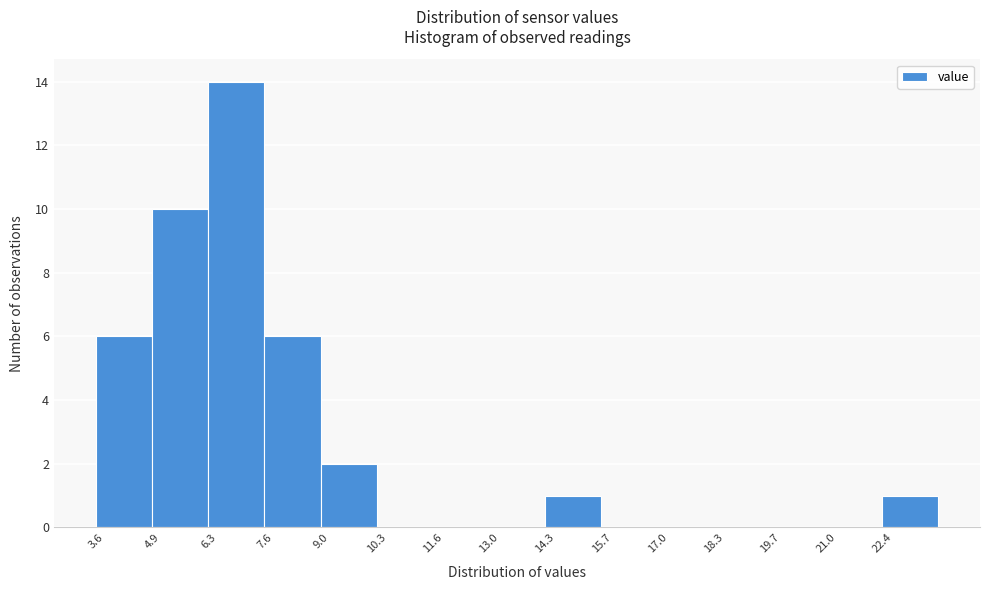

Reading left to right, transcribe this chart: for each bar, give the range it covers on the x-axis and its height. Neither the bar edges nor the heights are printed on the chart, so give them approximately, as read against the axes.

3.60 to 4.94: 6
4.94 to 6.28: 10
6.28 to 7.62: 14
7.62 to 8.96: 6
8.96 to 10.30: 2
10.30 to 11.64: 0
11.64 to 12.98: 0
12.98 to 14.32: 0
14.32 to 15.66: 1
15.66 to 17.00: 0
17.00 to 18.34: 0
18.34 to 19.68: 0
19.68 to 21.02: 0
21.02 to 22.36: 0
22.36 to 23.70: 1